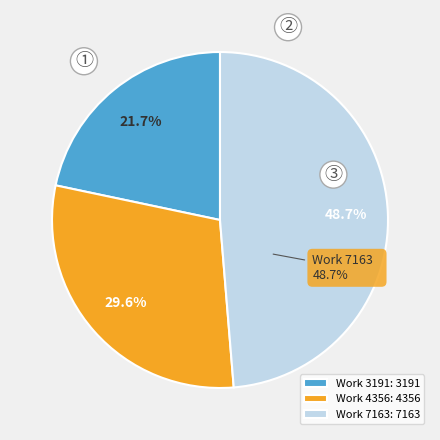

What percentage is NOT represented by Work 3191?

78.3%